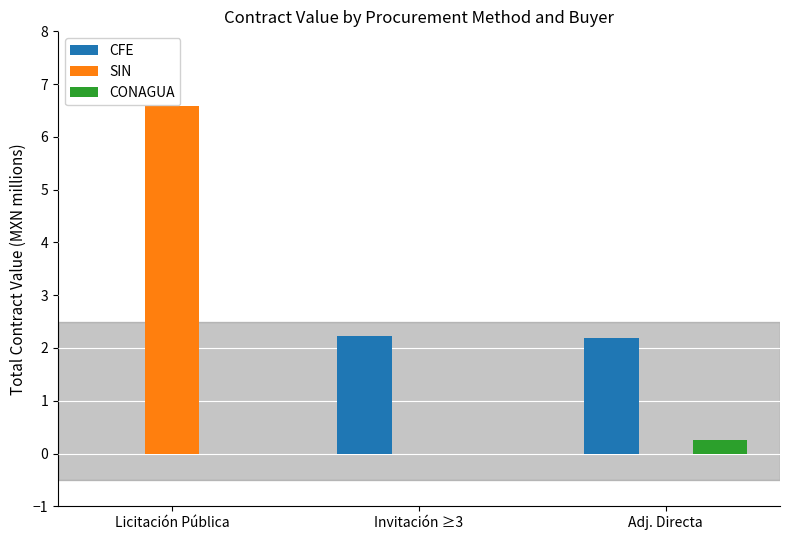

What is the sum of the CFE values at Licitación Pública and Adj. Directa?

2.2